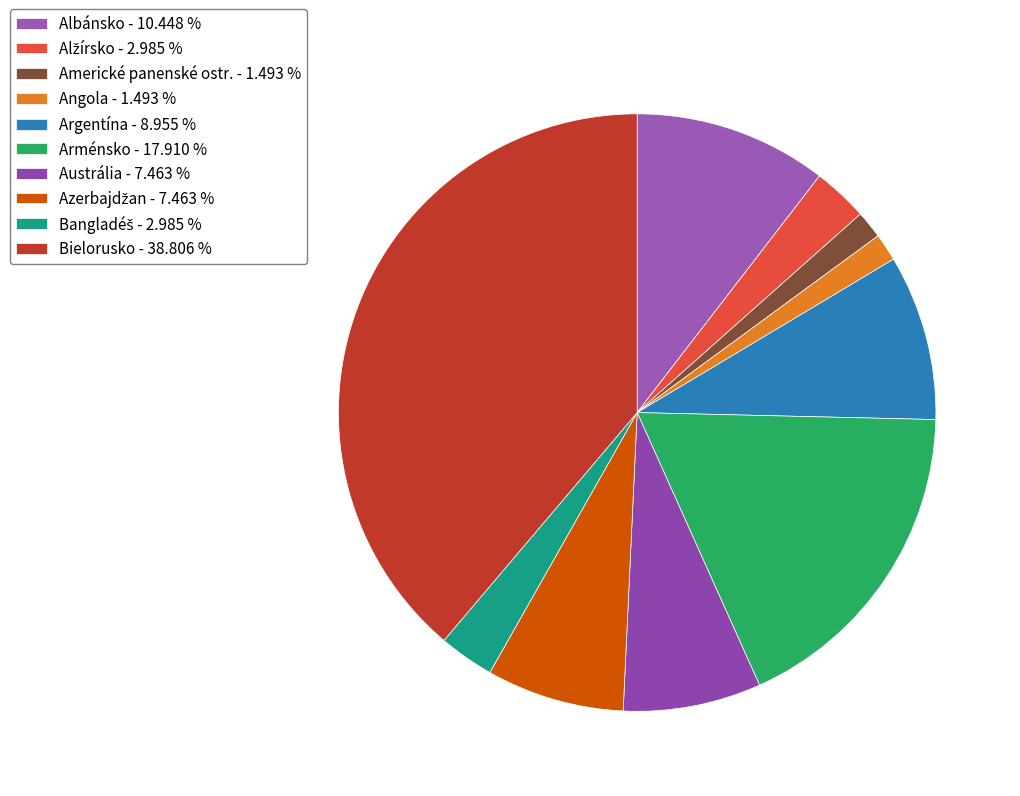

To the nearest percent, what portion does Austrália represent?

7%